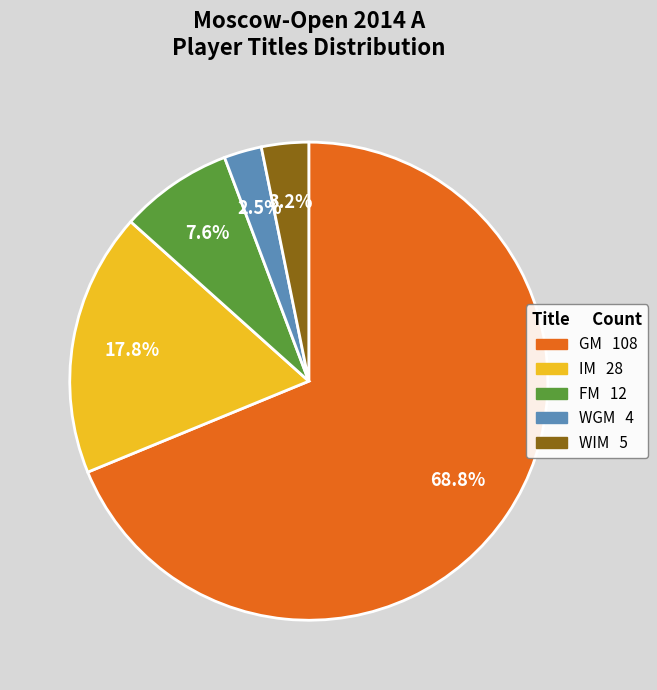

Which slice represents more than half of the pie?

GM